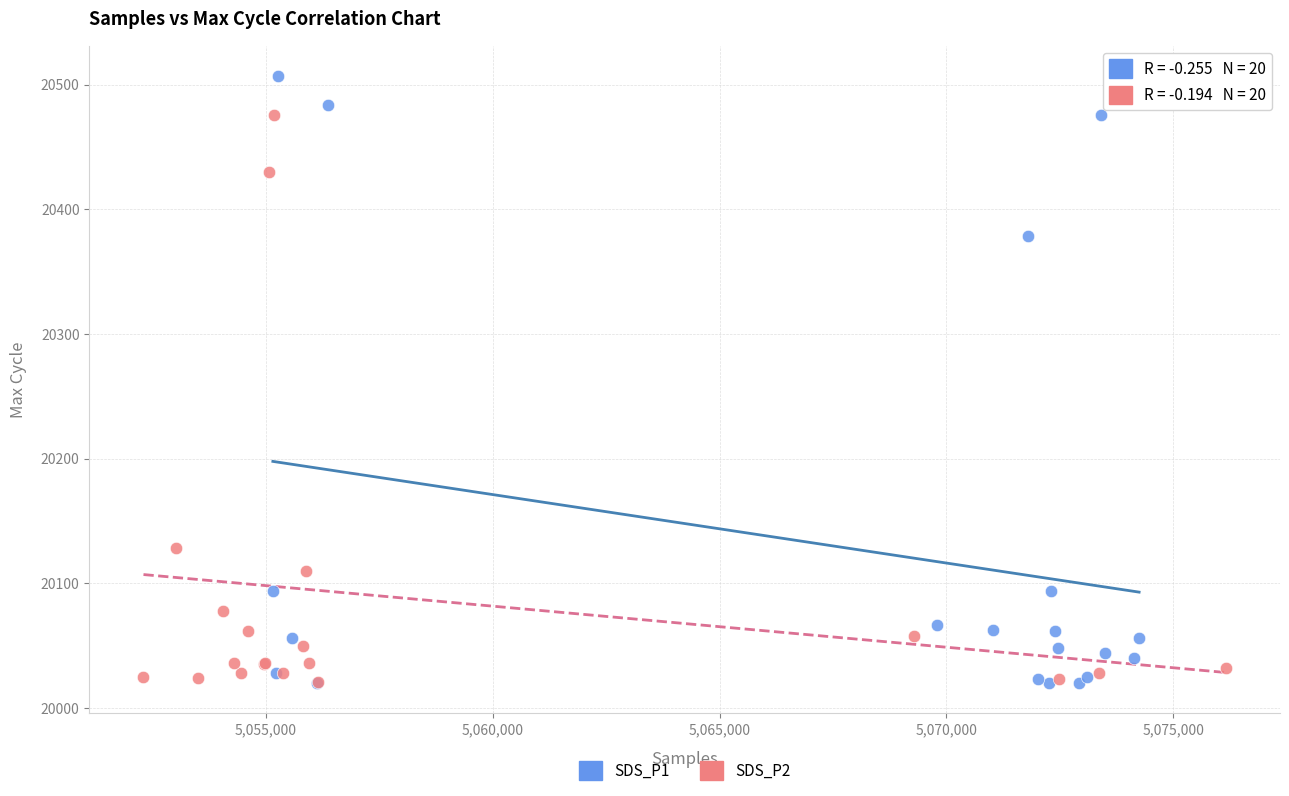

Which series has the largest Y range (max minus min)?

SDS_P1